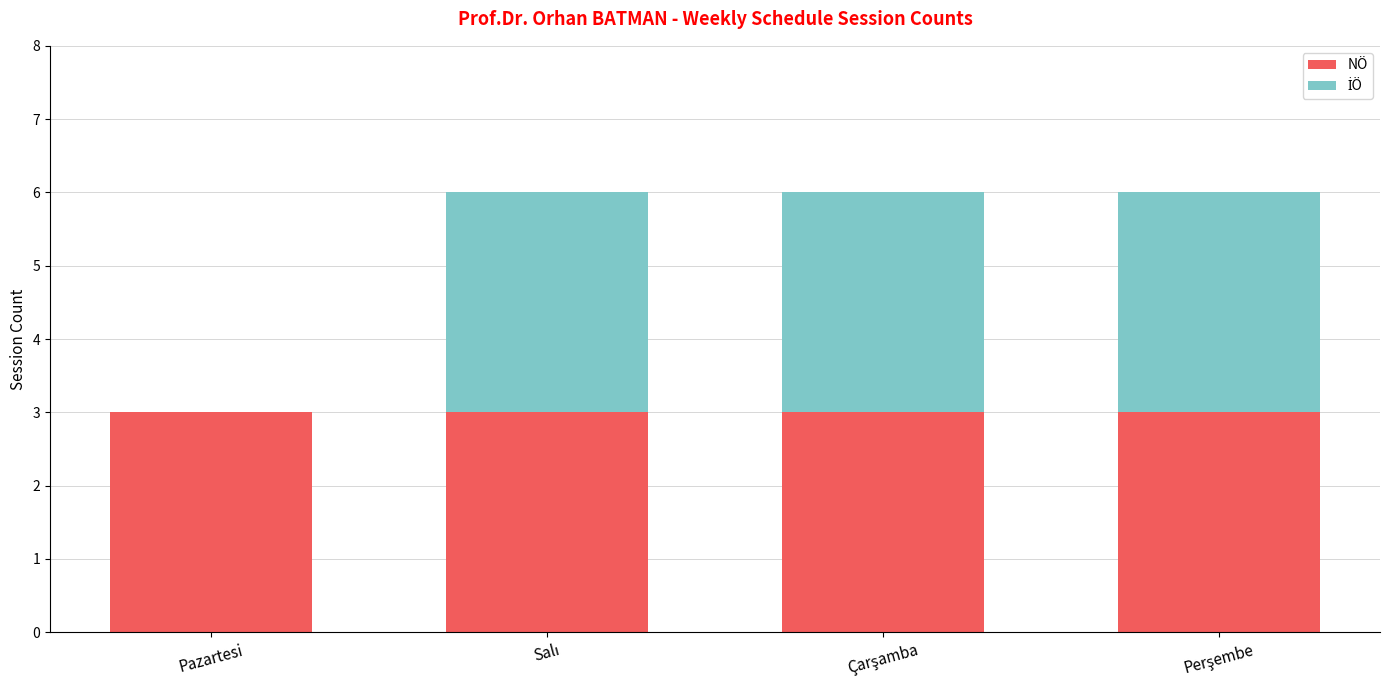

What is the approximate value of NÖ at Pazartesi?

3